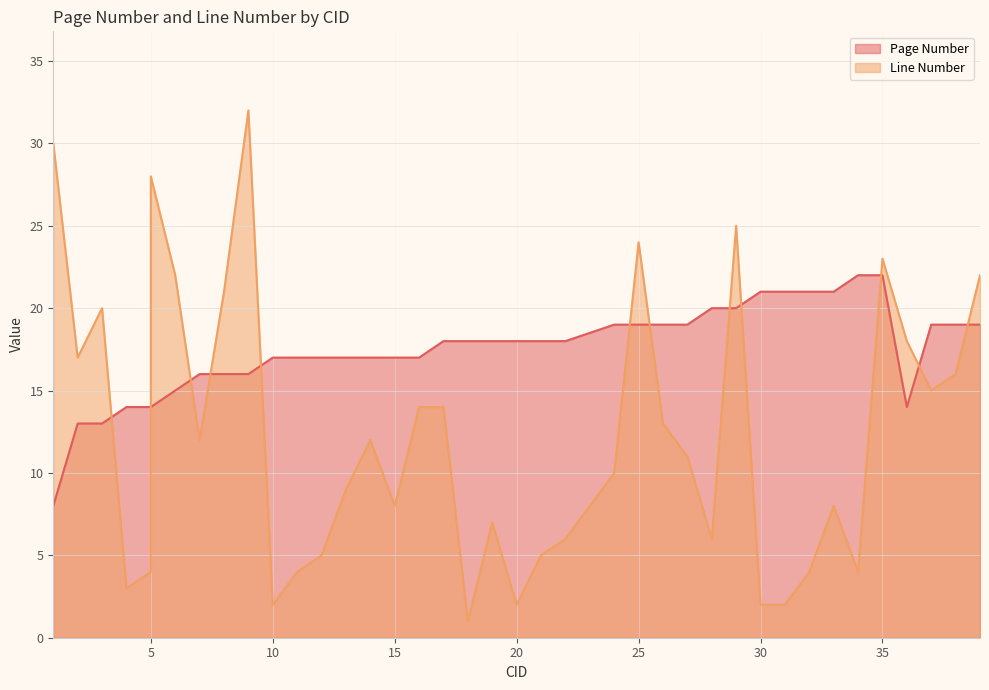

List the series in order of their overall mean, highest first.

Page Number, Line Number